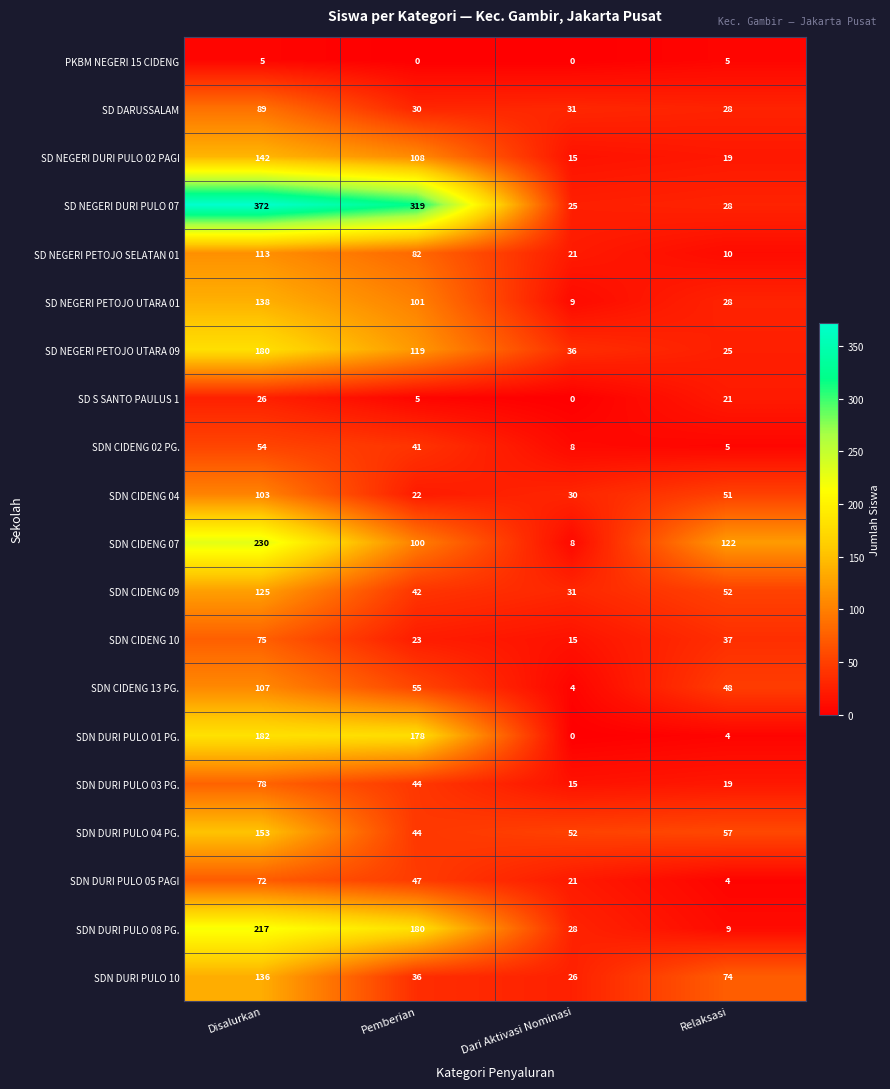

True or false: SDN CIDENG 13 PG. has a value of 48 at Relaksasi.

True